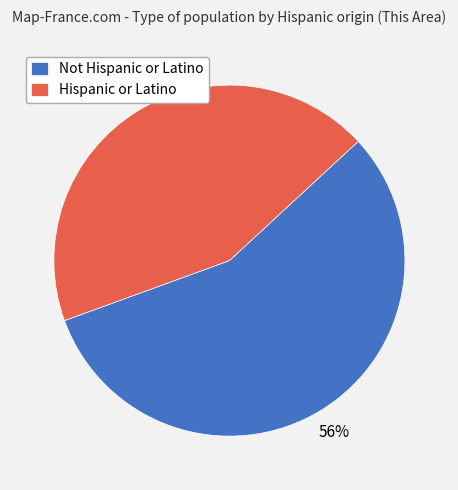

Do Not Hispanic or Latino and Hispanic or Latino together represent more than half of the pie?

Yes